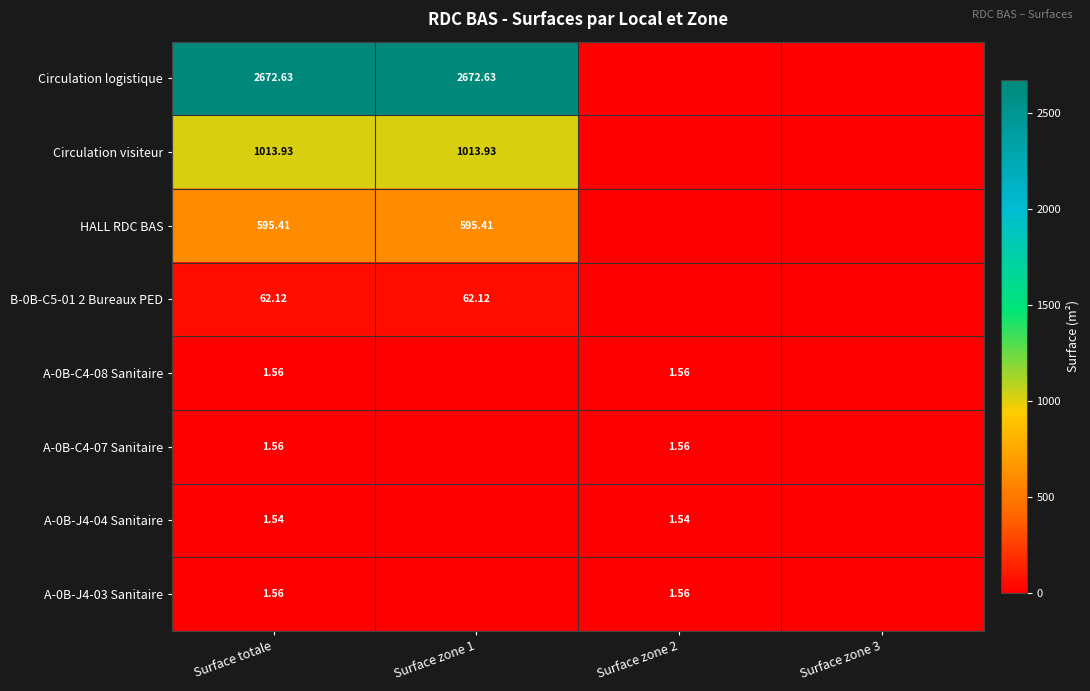

Which series has the largest total across all categories?

Circulation logistique